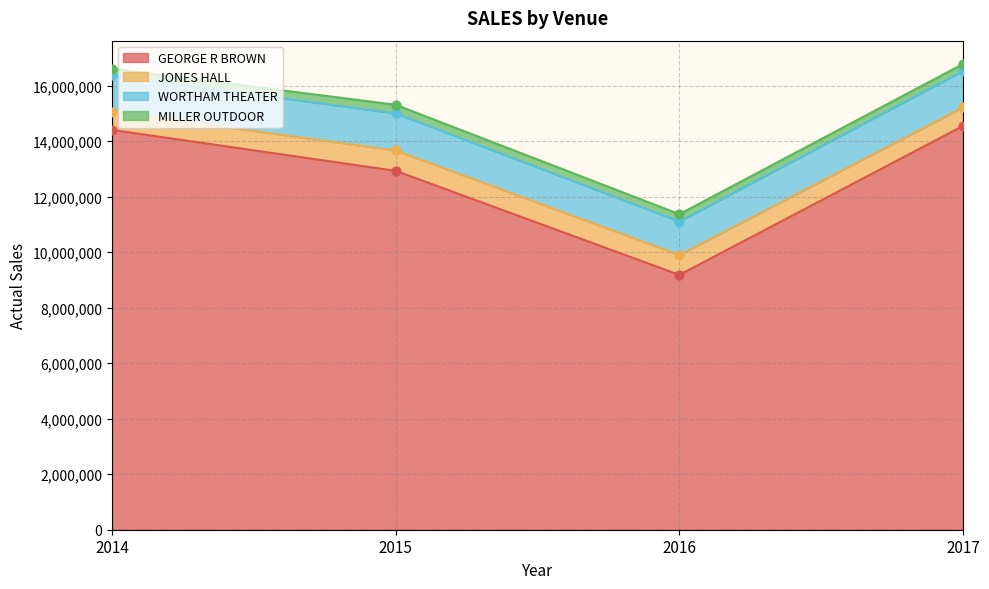

Which series has the largest total across all categories?

GEORGE R BROWN